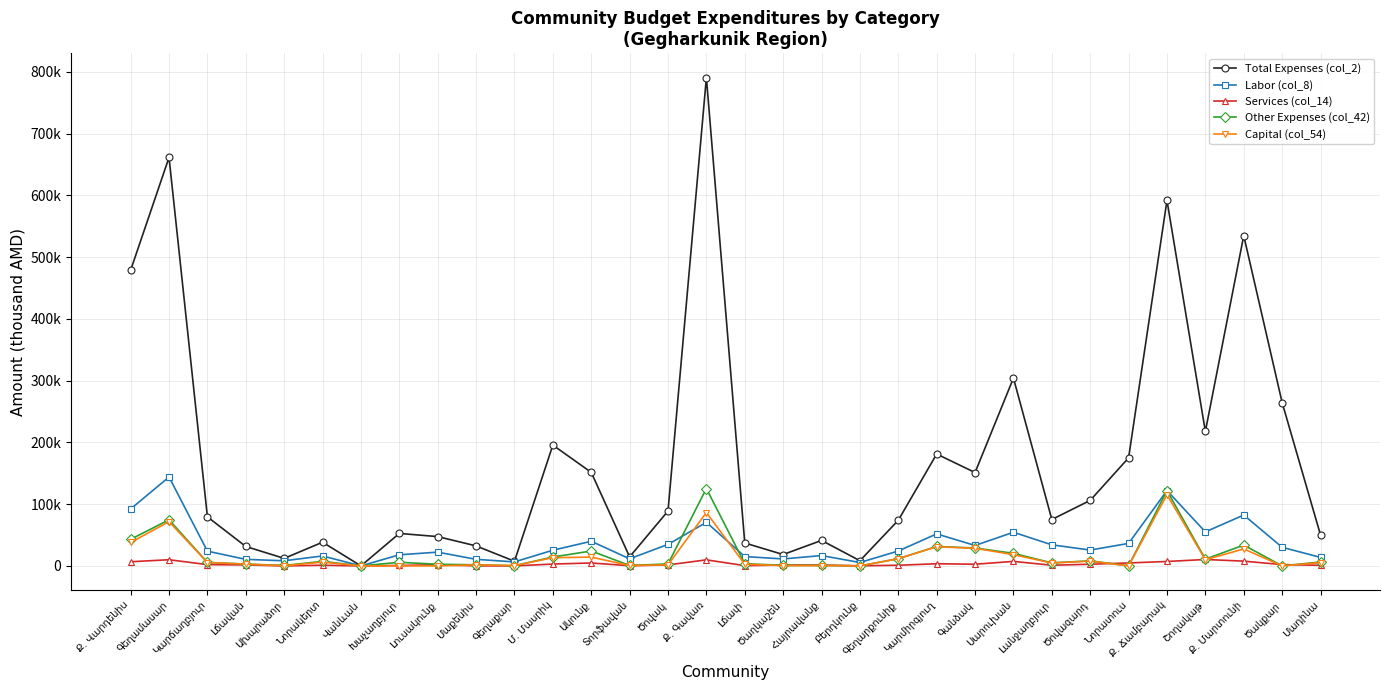

Which label corresponds to the largest value in the chart?

Ք. Գավառ